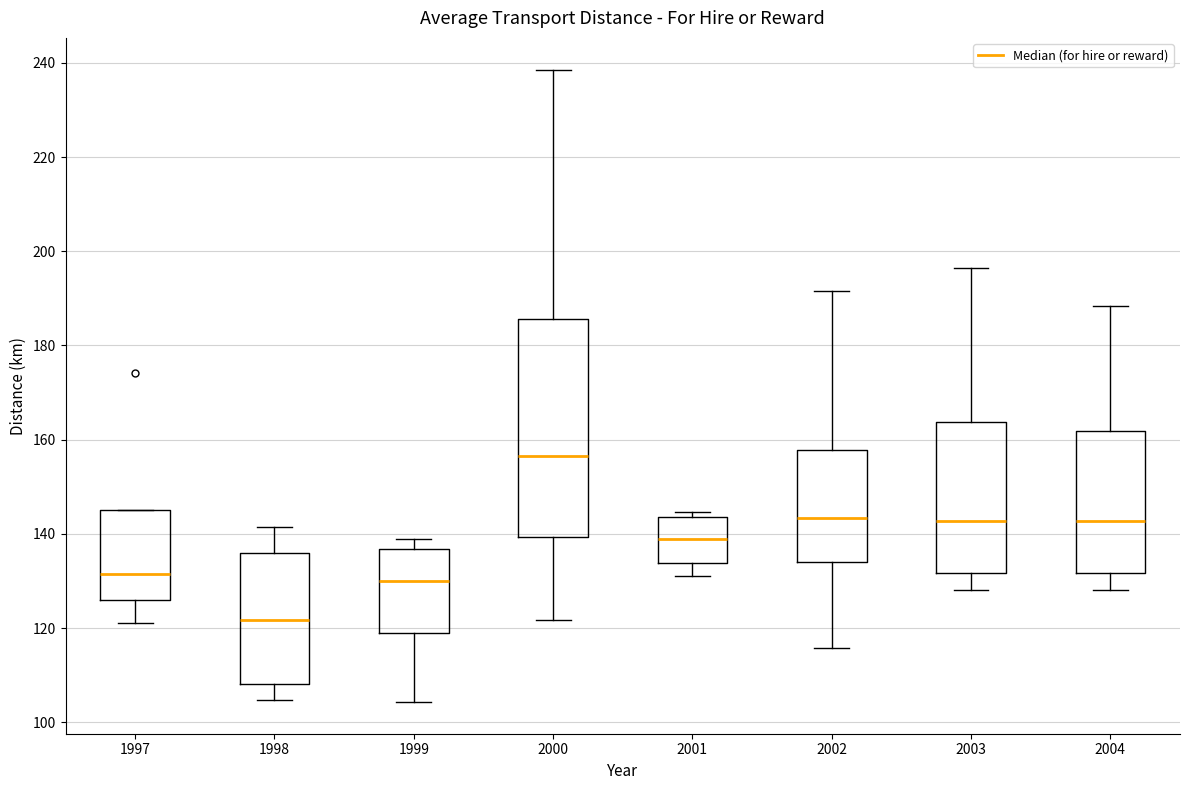

Reading left to right, read every box against the y-axis: the position of its median line, the range the box covers, and the ends of its whiskers. The values are not printed on the chart, so give them approximately, as read against the axis.

1997: median 132, box 126 to 146, whiskers 122 to 146
1998: median 122, box 108 to 136, whiskers 104 to 142
1999: median 130, box 118 to 136, whiskers 104 to 140
2000: median 156, box 140 to 186, whiskers 122 to 238
2001: median 138, box 134 to 144, whiskers 132 to 144 (just above the box's upper edge)
2002: median 144, box 134 to 158, whiskers 116 to 192
2003: median 142, box 132 to 164, whiskers 128 to 196
2004: median 142, box 132 to 162, whiskers 128 to 188